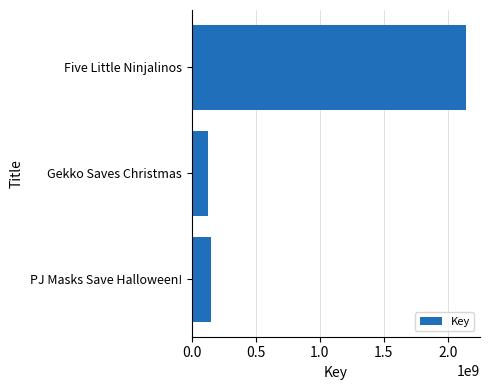

Does the chart contain any negative values?

No